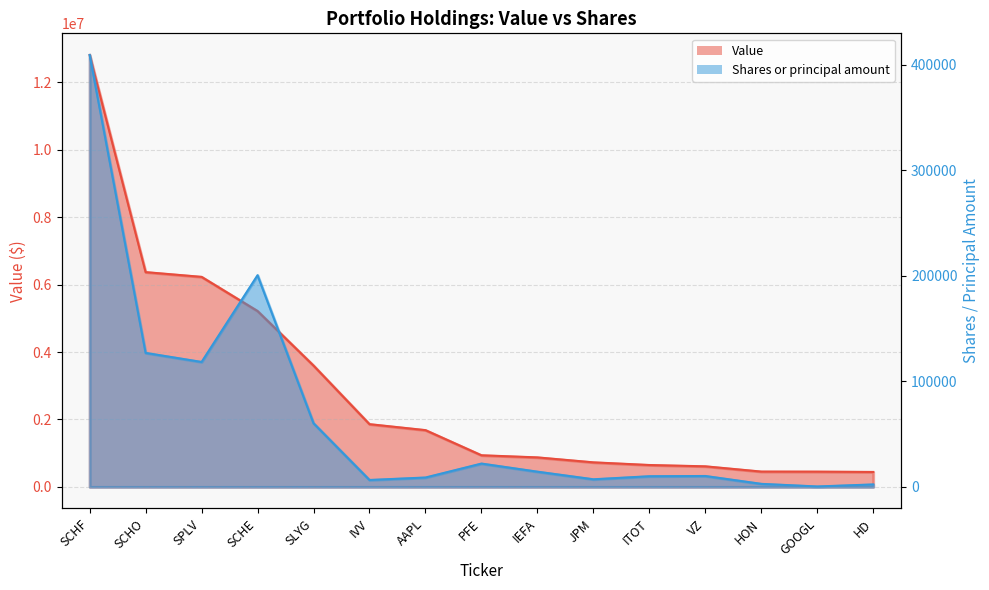

What is the spread (max minus min) of values at SPLV?

6113604